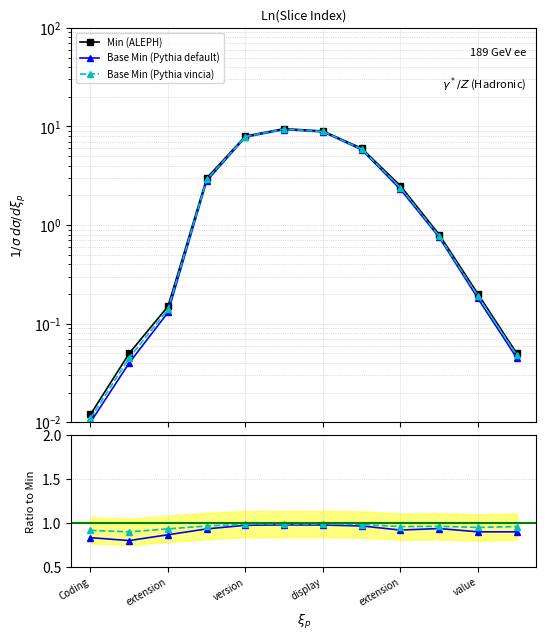

What is the sum of the Min (ALEPH) values at Coding and extension?

2.5